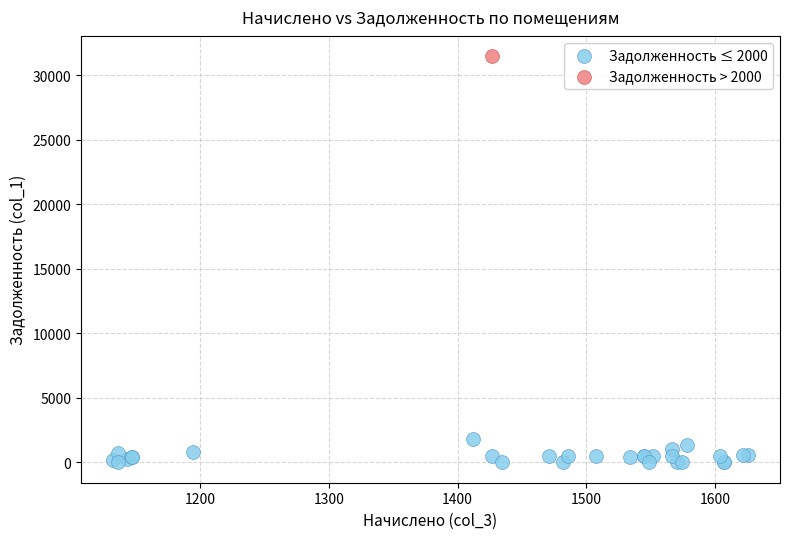

What are all the series names shown in the legend?

Задолженность ≤ 2000, Задолженность > 2000